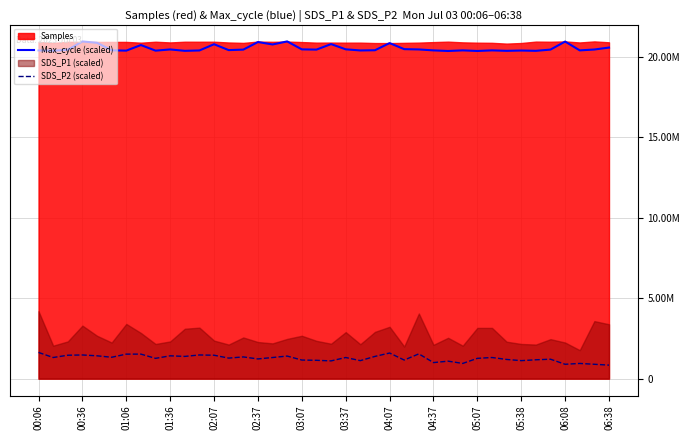

Does the chart display data point markers on the line(s)?

No